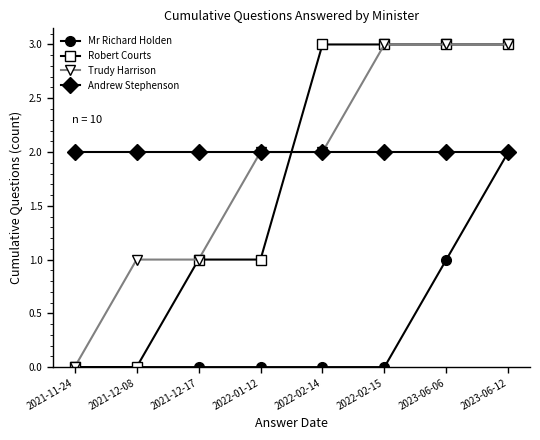

True or false: Trudy Harrison and Robert Courts intersect in this chart.

True